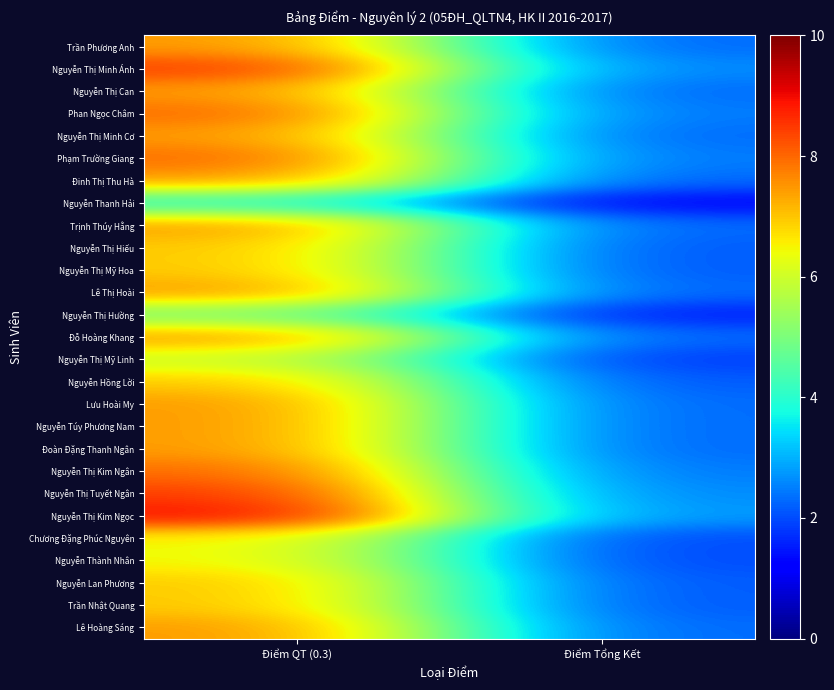

What is the minimum value shown in the chart?

1.2